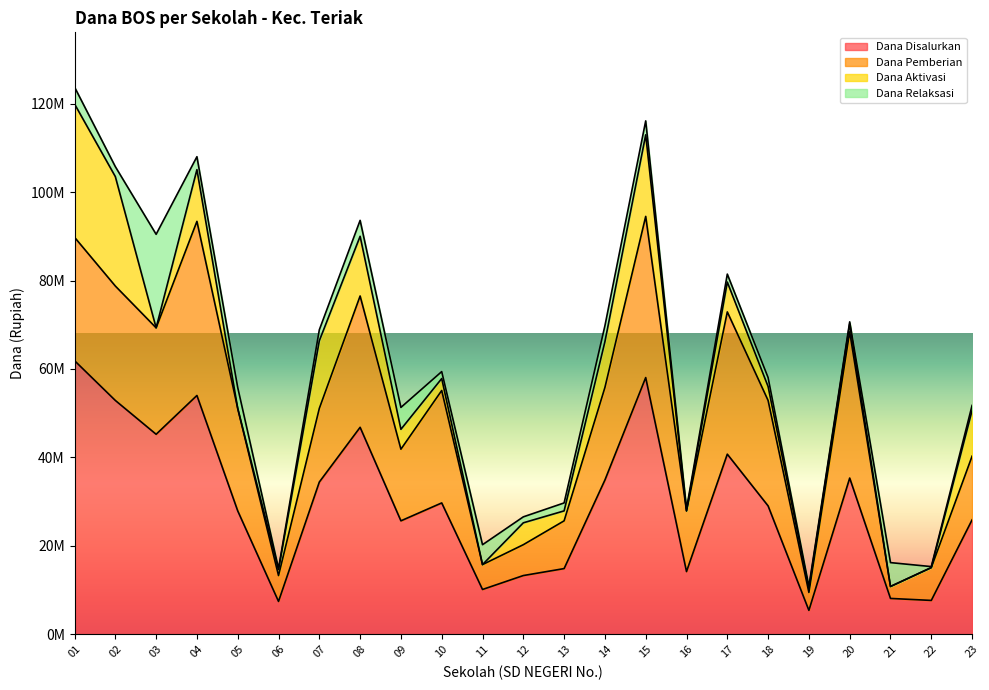

What is the value of the Dana Pemberian point at the 21st from the left?

2700000